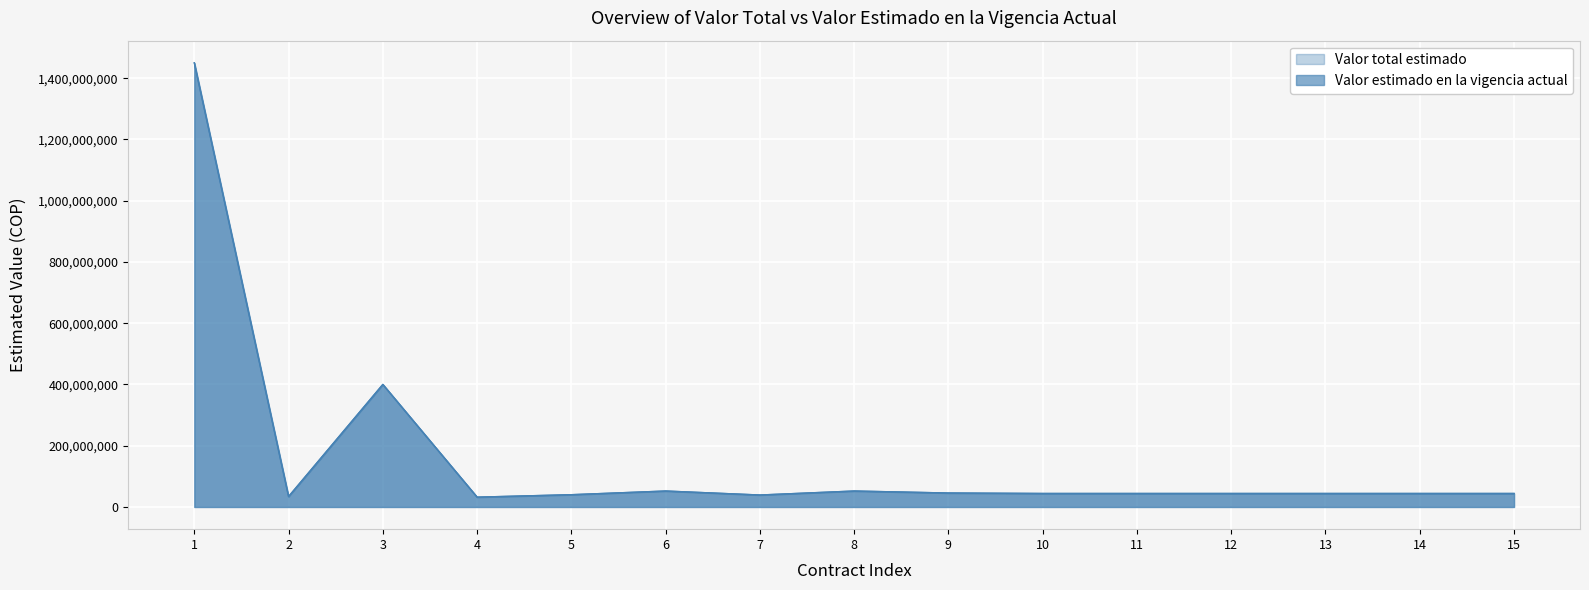

Read the Valor total estimado value at 9.

45500000